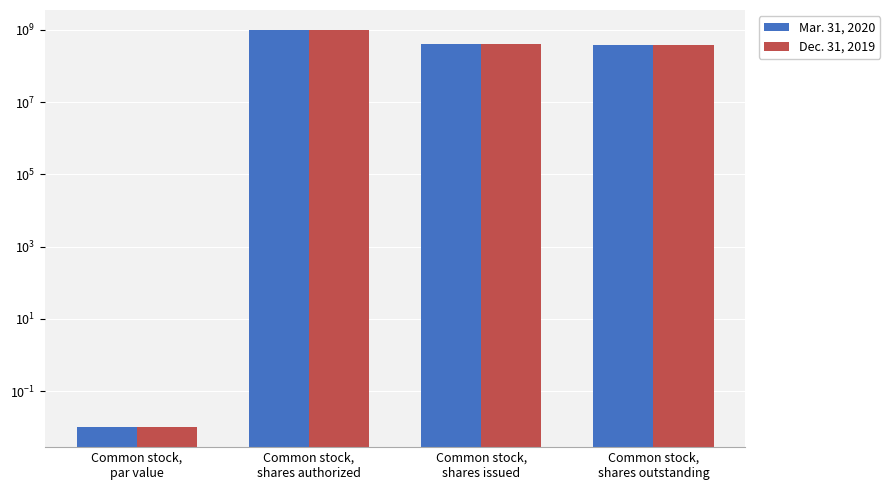

What is the label of the 4th bar from the left?

Common stock,
shares outstanding